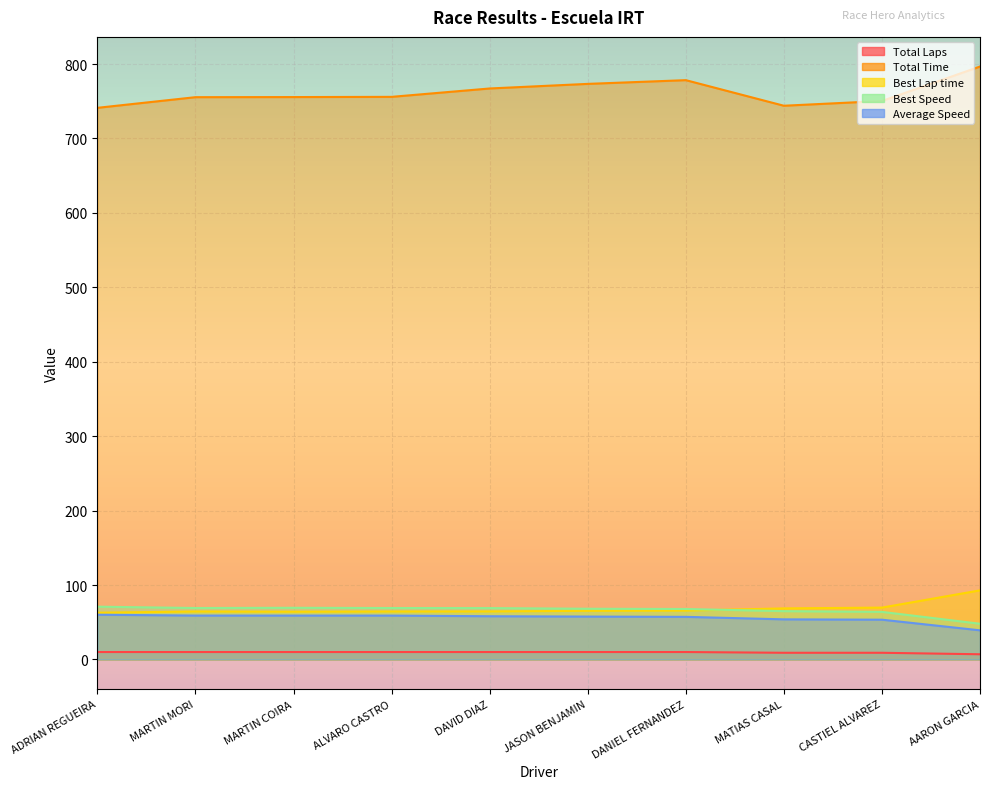

Does the chart display data point markers on the line(s)?

No